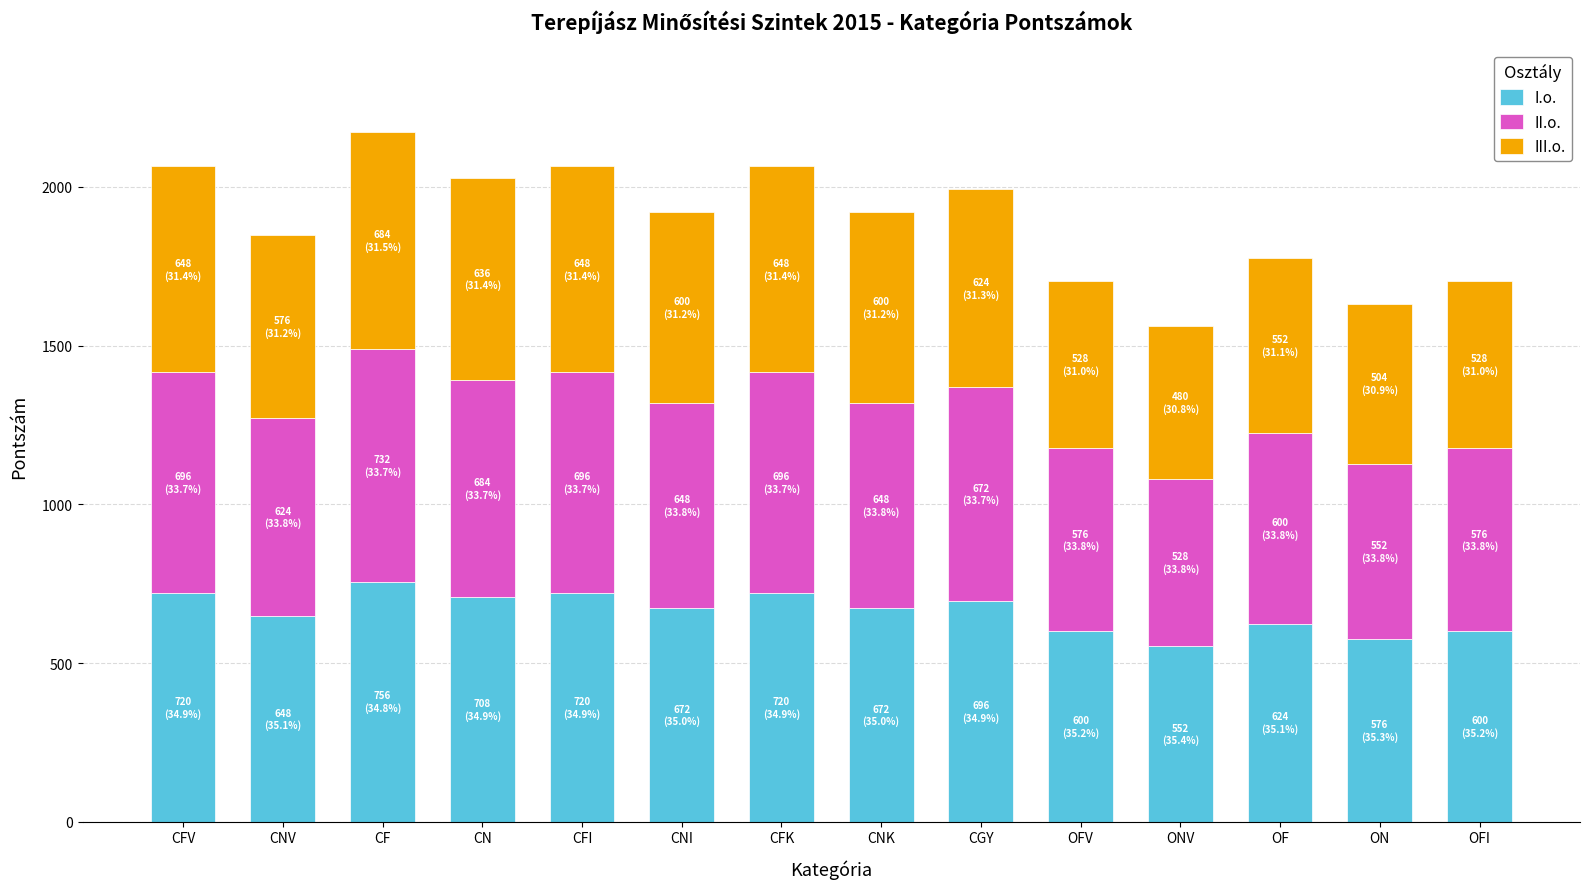

What is the difference between the maximum and minimum values in the I.o. series?

204